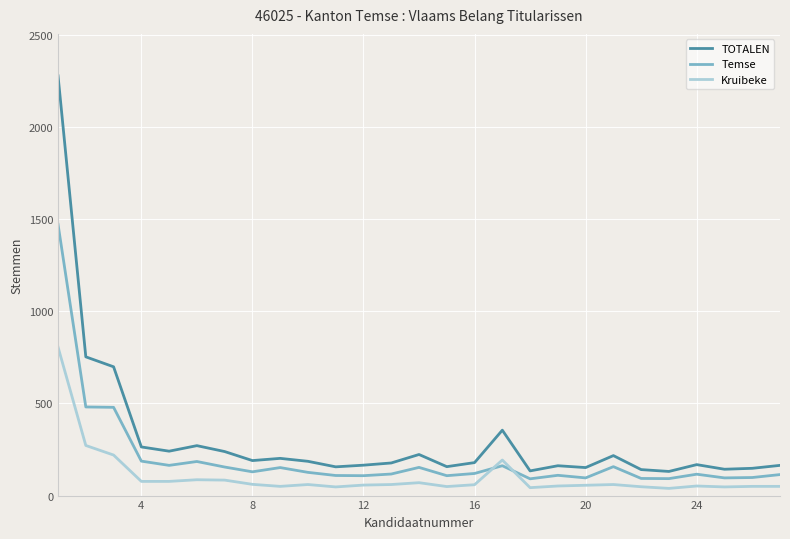

What is the lowest value of the Temse series?

91